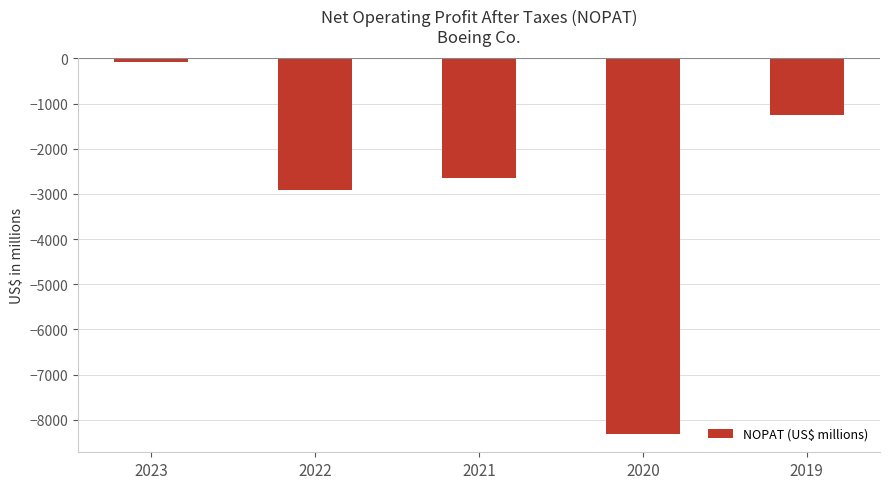

How many data points are above -2649?

2